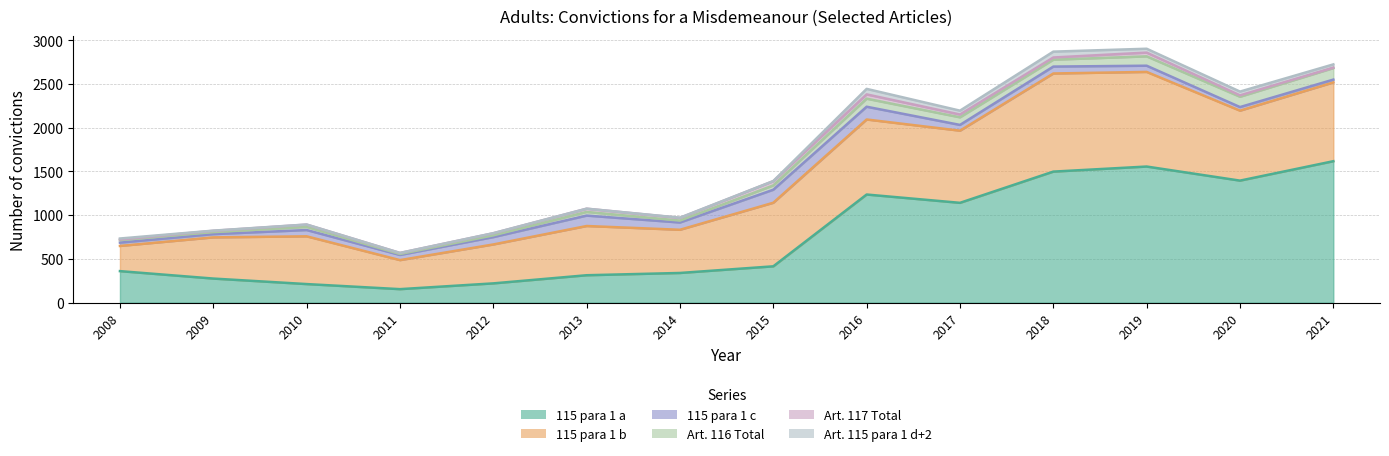

True or false: Art. 115 para 1 d+2 has more than 1 interior local peaks.

True